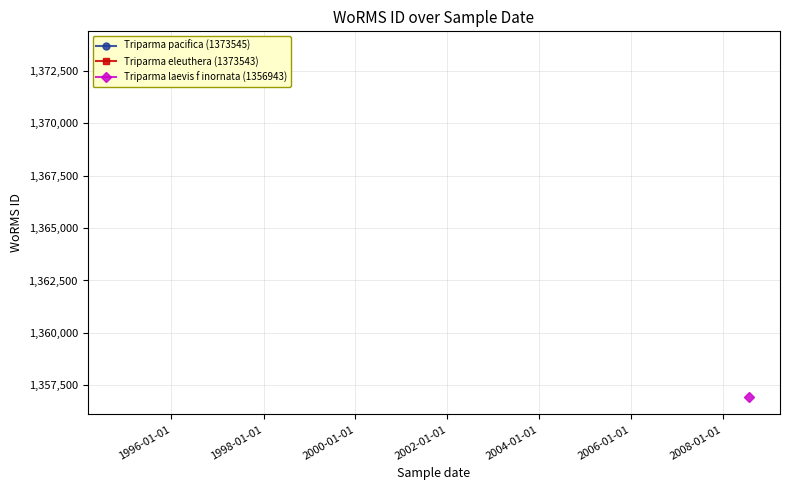

Which series has the widest spread of values?

Triparma pacifica (1373545)